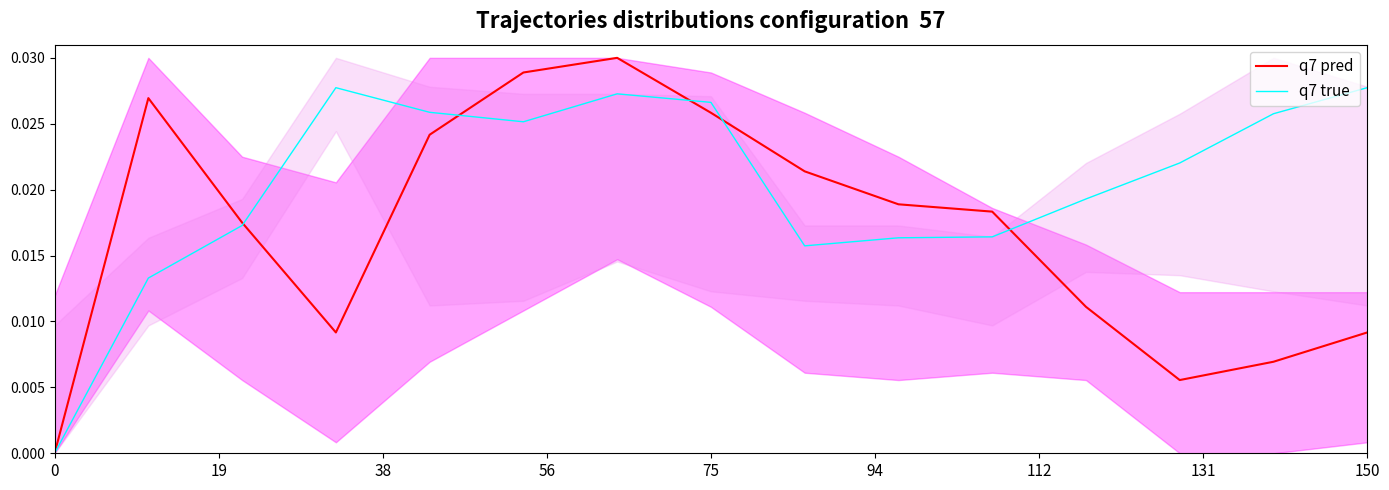

How many series are shown in this chart?

2